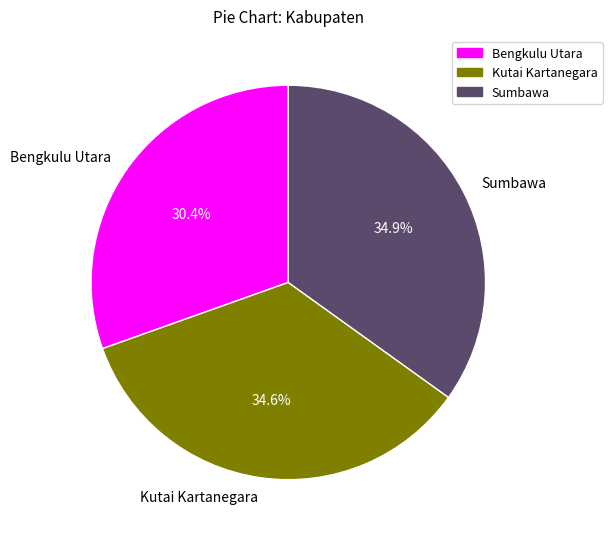

To the nearest percent, what portion does Sumbawa represent?

35%